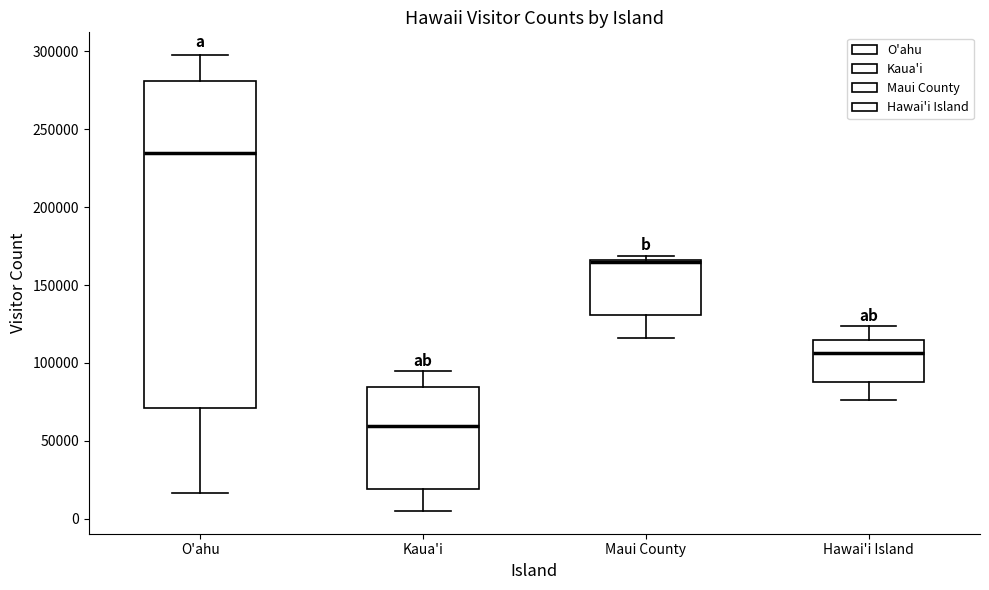

Reading left to right, read every box against the y-axis: the position of its median line, the range the box covers, and the ends of its whiskers. The values are not printed on the chart, so give them approximately, as read against the axis.

O'ahu: median 235000, box 70000 to 280000, whiskers 15000 to 300000
Kaua'i: median 60000, box 20000 to 85000, whiskers 5000 to 95000
Maui County: median 165000 (just below the box's upper edge), box 130000 to 165000, whiskers 115000 to 170000
Hawai'i Island: median 105000, box 90000 to 115000, whiskers 75000 to 125000